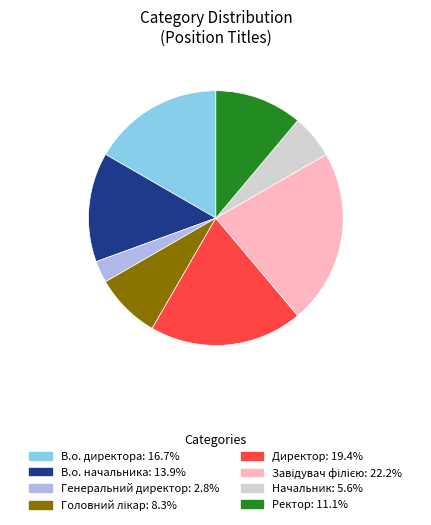

Is there a majority slice in this chart?

No